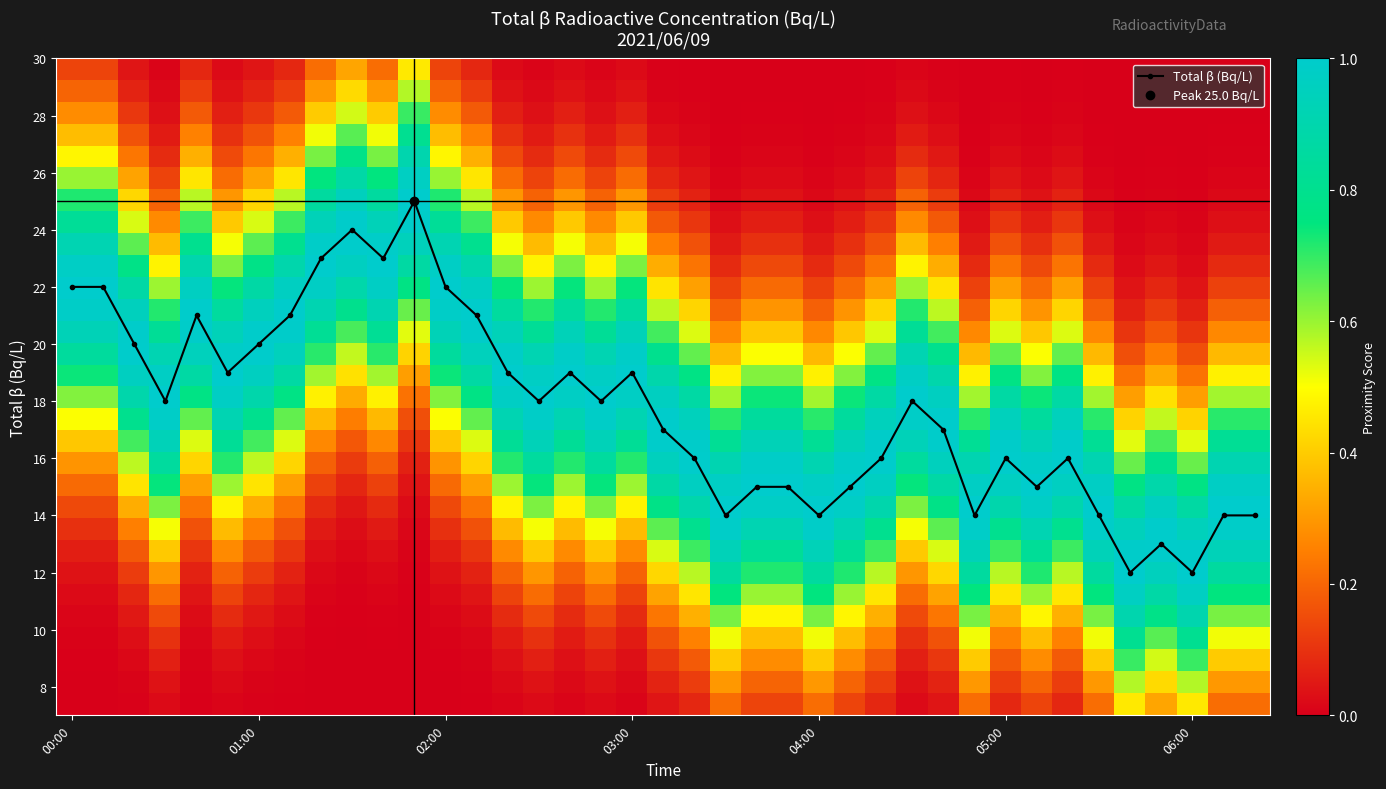

True or false: Total β (Bq/L) has more than 1 points higher than both neighbors.

True